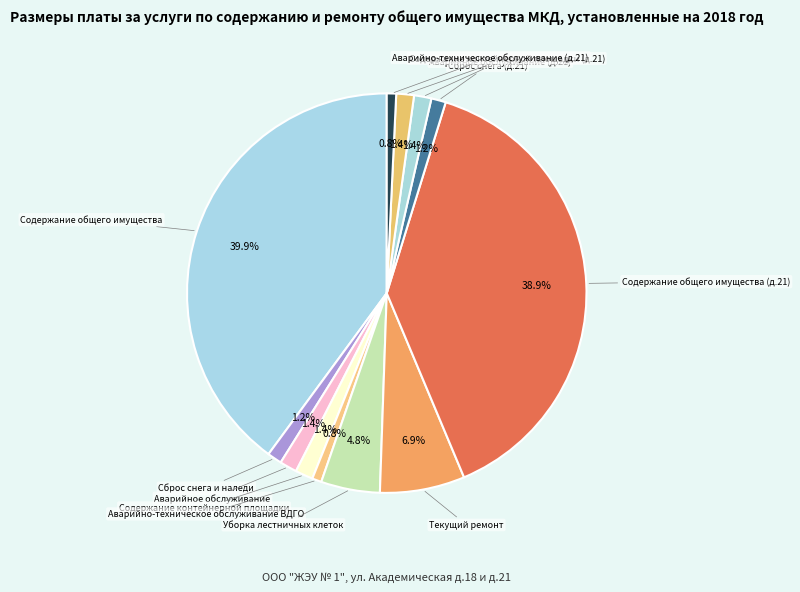

How many segments does this pie chart have?

12